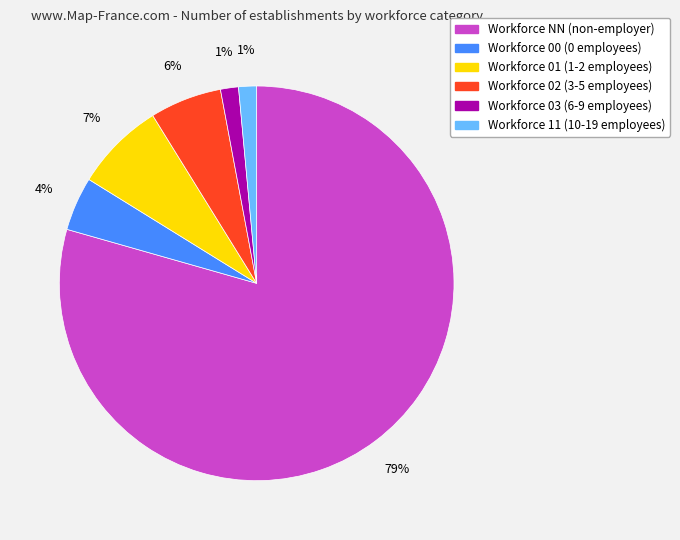

To the nearest percent, what is the average slice percentage?

17%